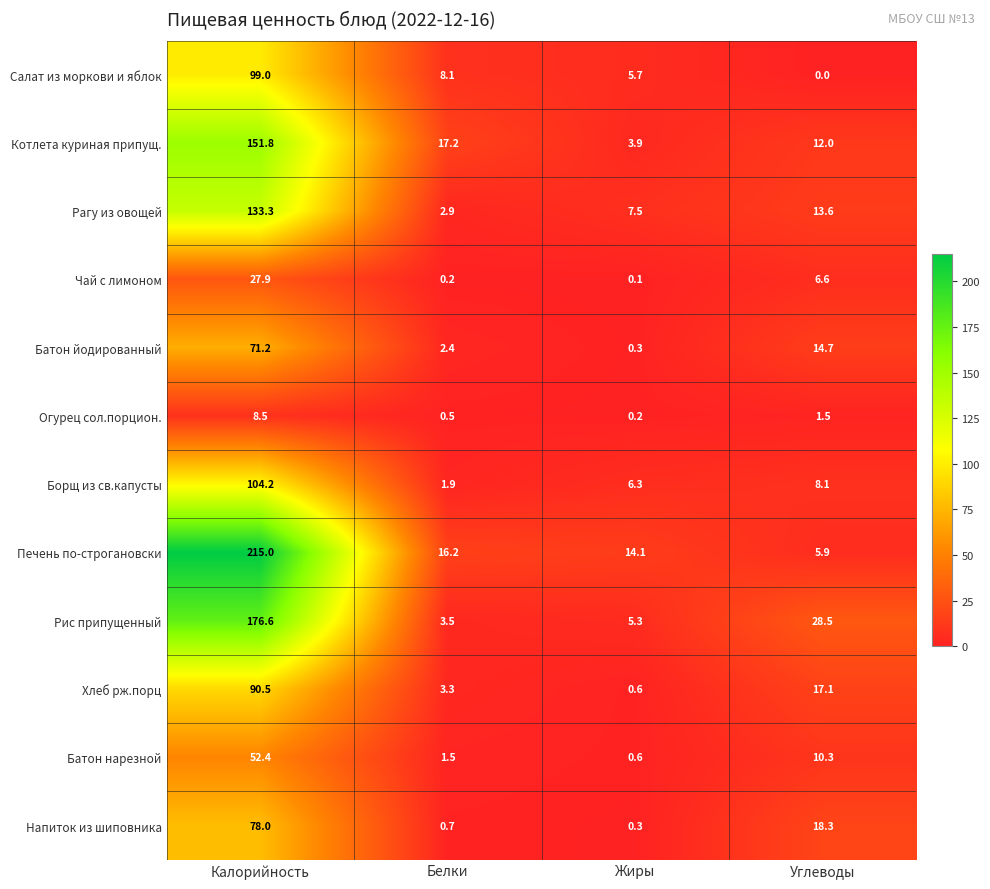

At which label is Печень по-строгановски closest to 110?

Белки